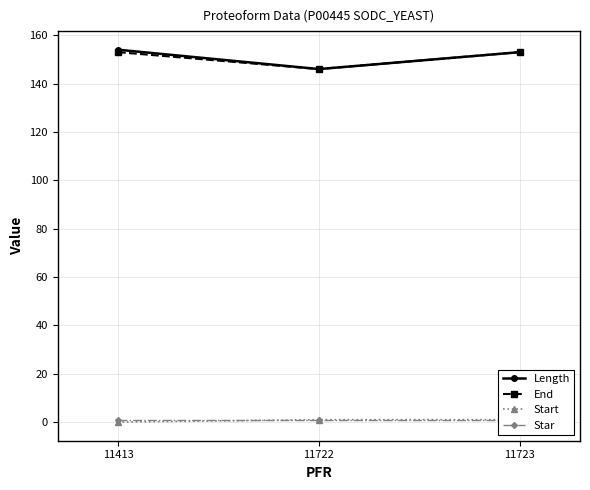

Reading right to left, list all the values displayed in this chart.

Length: 11723=153	11722=146	11413=154
End: 11723=153	11722=146	11413=153
Start: 11723=1	11722=1	11413=0
Star: 11723=1	11722=1	11413=1